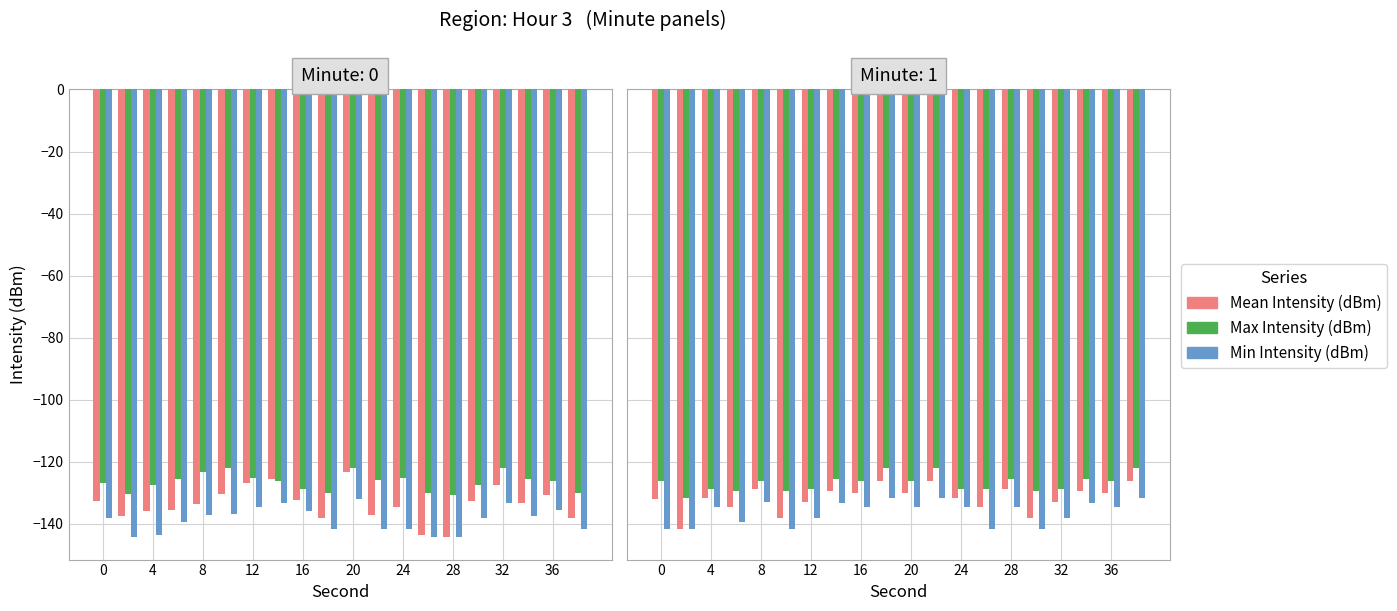

Rank the series by their average value, from lowest to highest.

Min Intensity (dBm), Mean Intensity (dBm), Max Intensity (dBm)